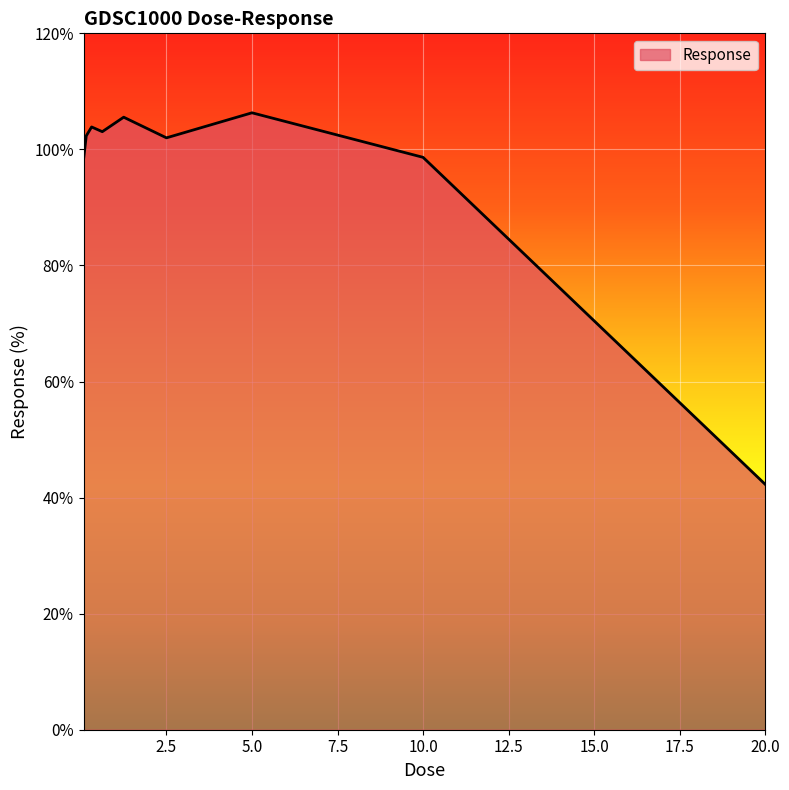

What is the difference between the maximum and minimum values?

64.0